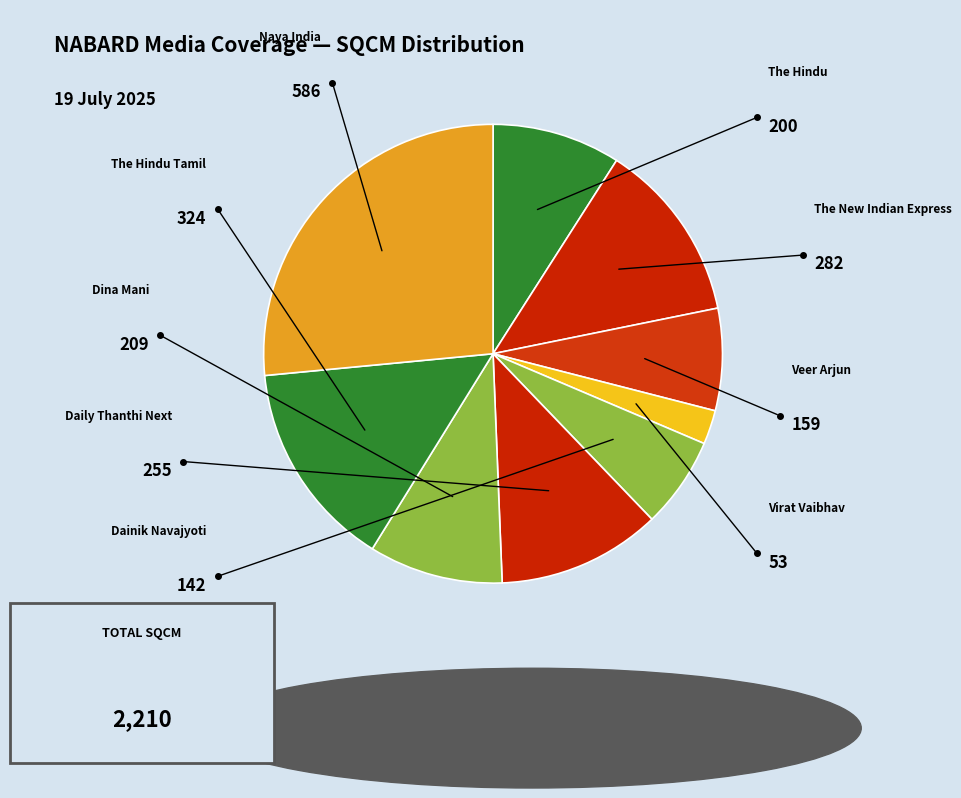

To the nearest percent, what is the difference between the largest and smallest slice percentages?

24%